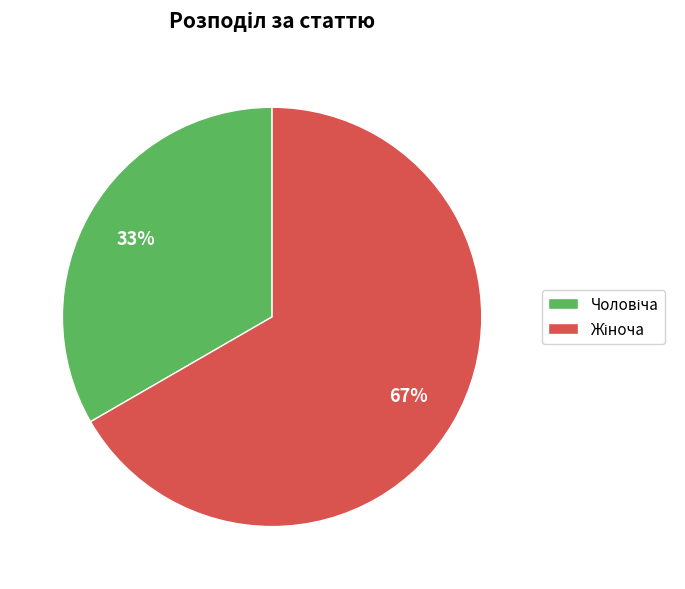

Is there a majority slice in this chart?

Yes